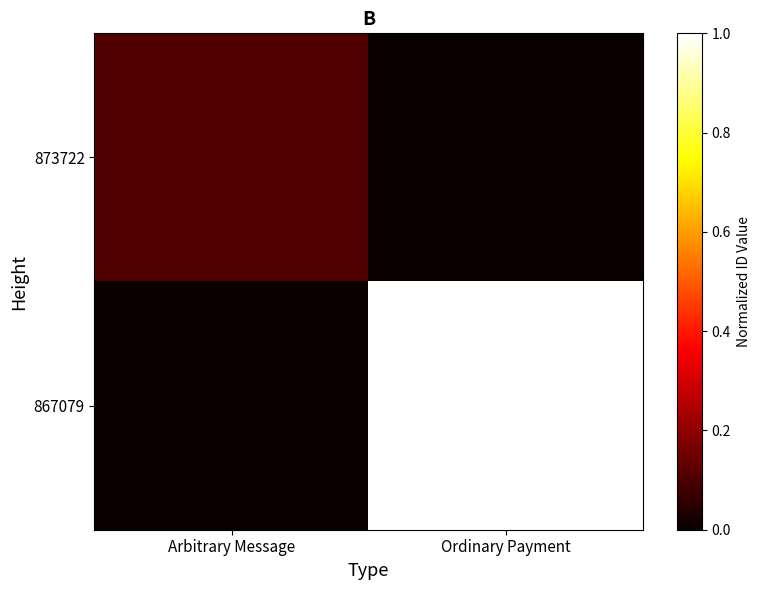

Reading left to right, list all the values displayed in this chart.

873722: Arbitrary Message=0.1	Ordinary Payment=0.0
867079: Arbitrary Message=0.0	Ordinary Payment=1.0